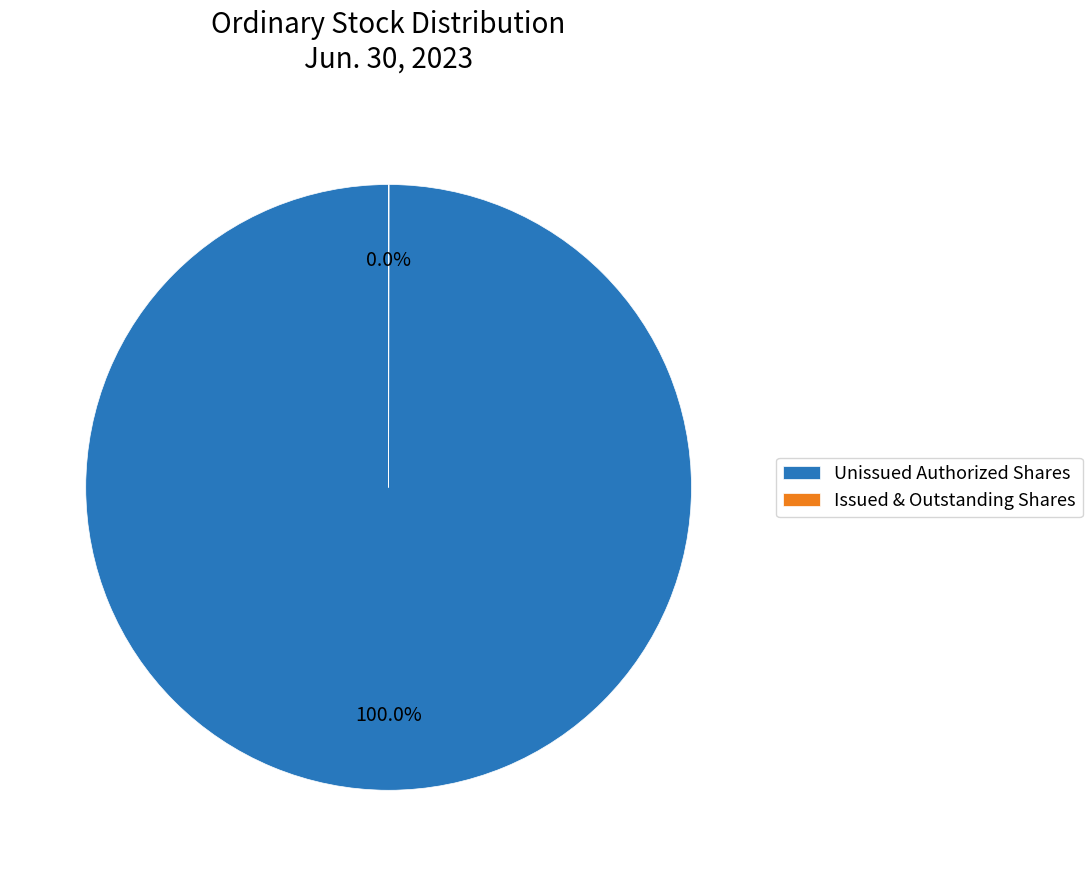

To the nearest percent, what is the average slice percentage?

50%